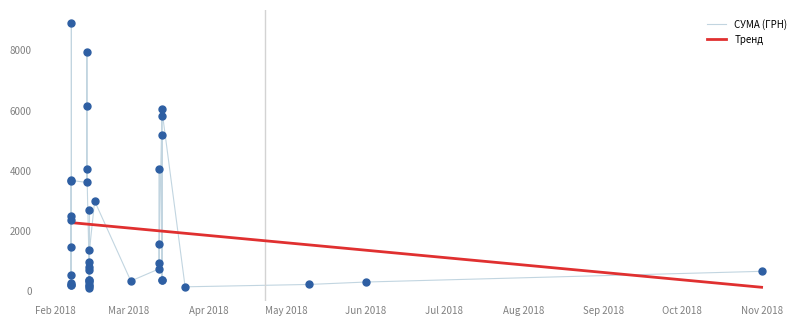

What is the change in value from 13.02.2018 to 07.02.2018?

-3528.5